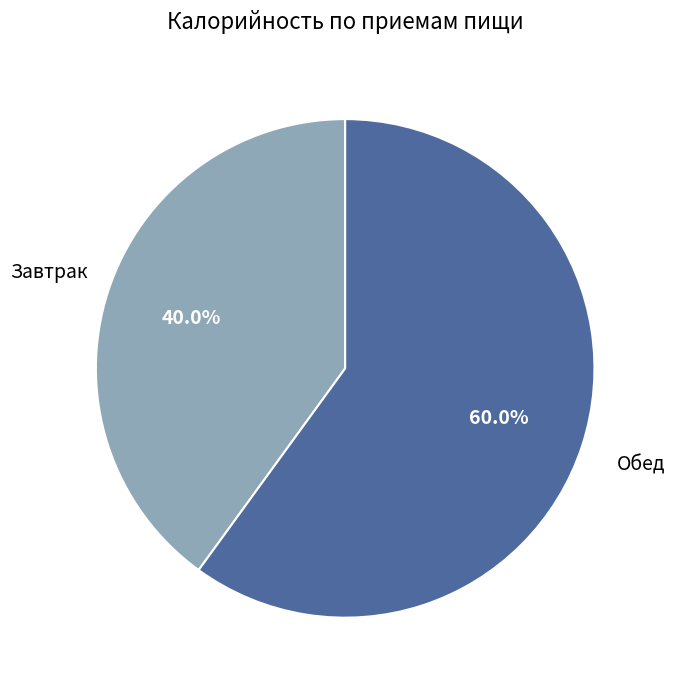

How much of the chart is everything except Завтрак?

60.0%